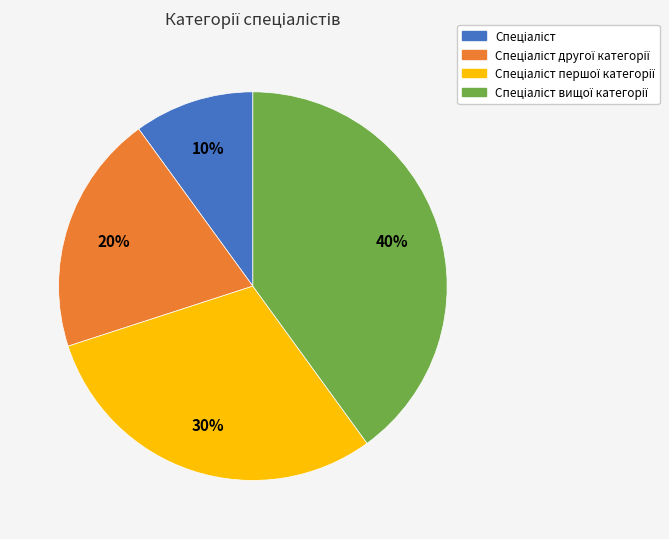

Does any single category account for the majority?

No